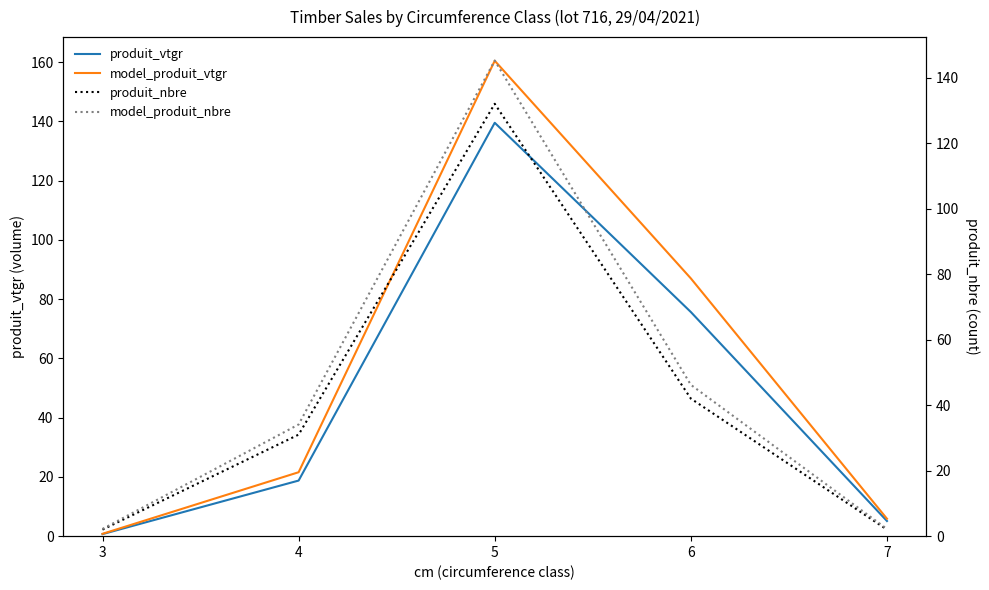

Which series ends up on top after the final intersection of model_produit_vtgr and produit_nbre?

model_produit_vtgr